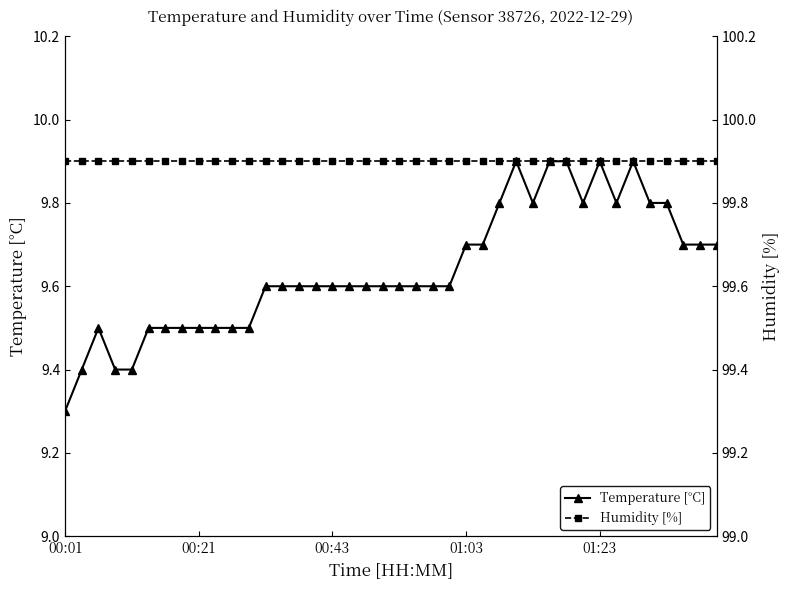

At how many categories does at least one series exceed 22?

40